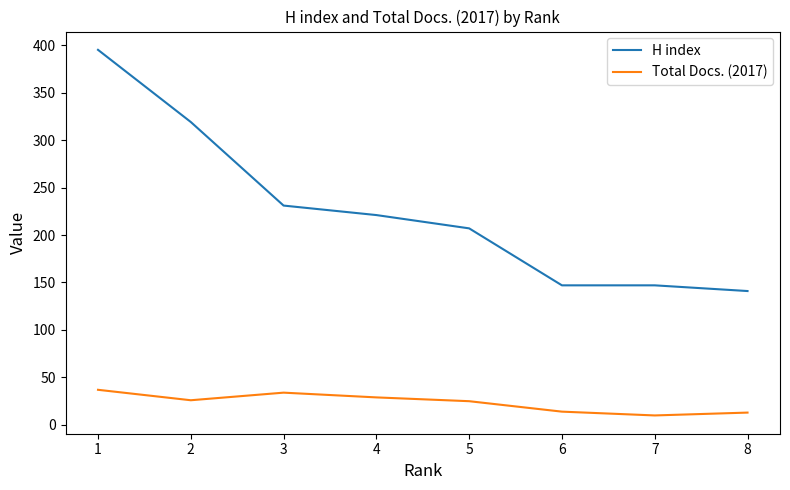

How many series are shown in this chart?

2